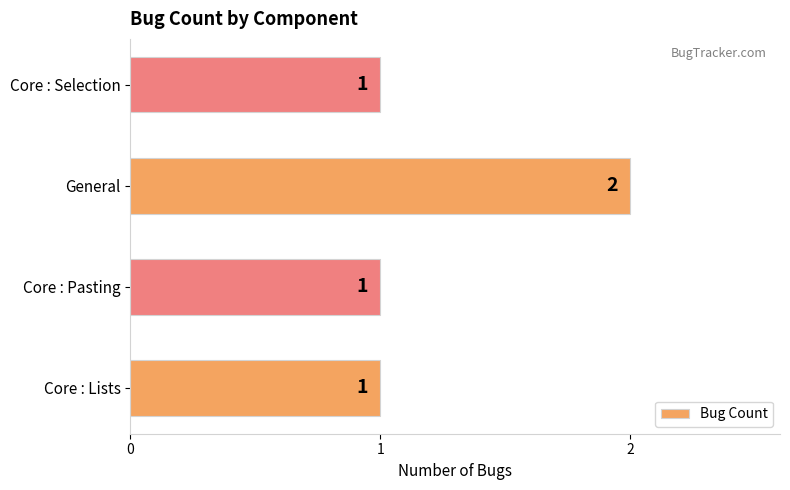

Approximately how many times larger is the value at Core : Pasting compared to Core : Lists?

1.0